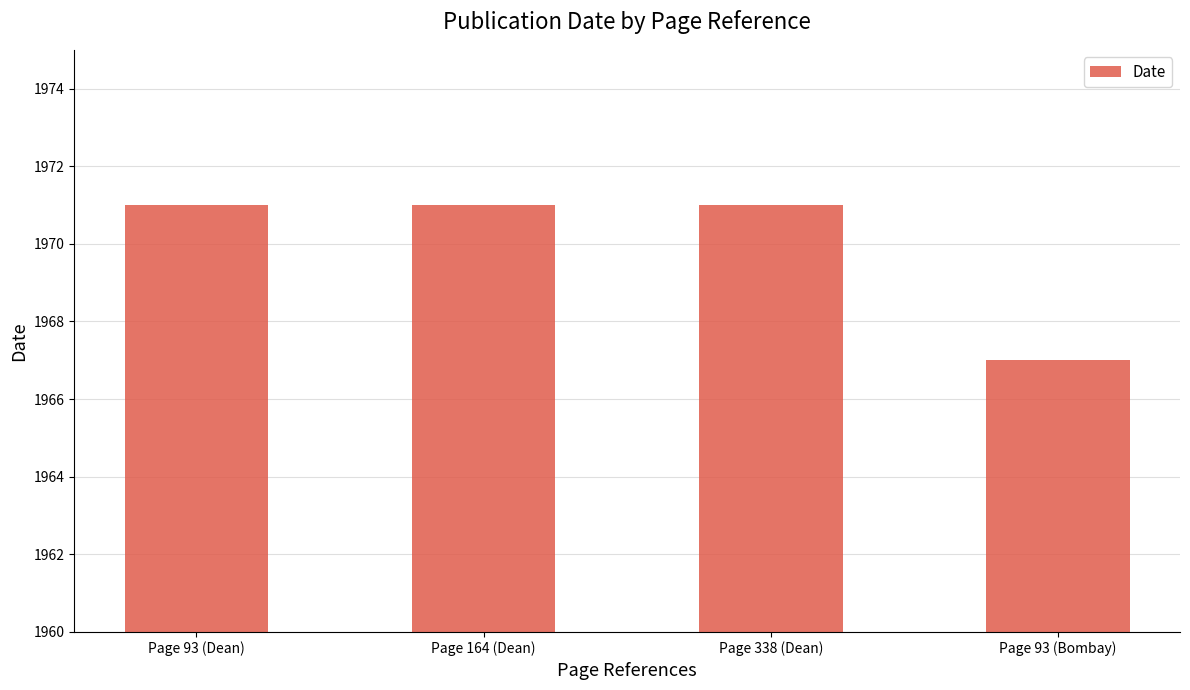

Is it true that the value at Page 93 (Dean) is 1971?

True